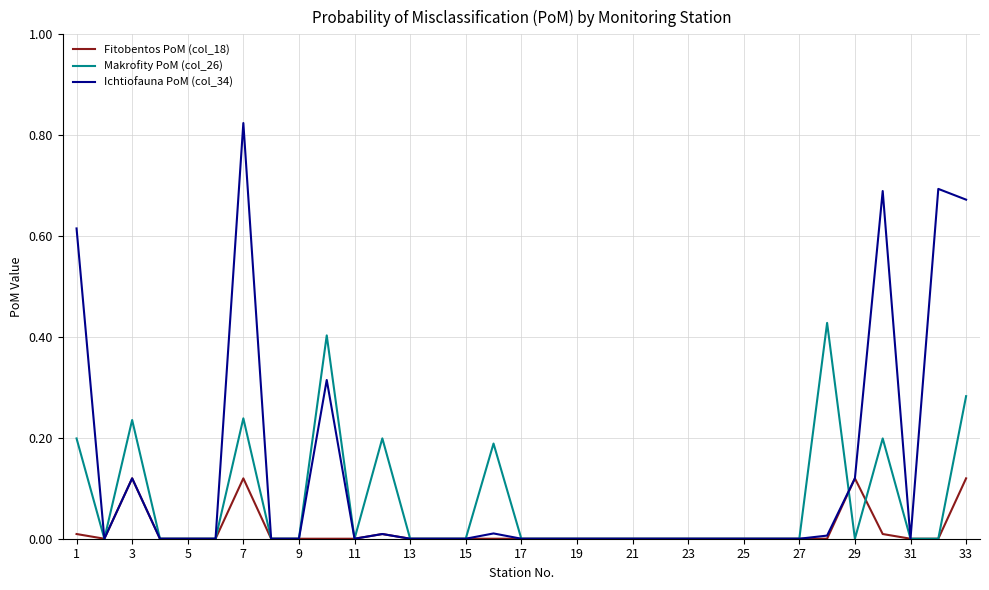

Does the chart display data point markers on the line(s)?

No